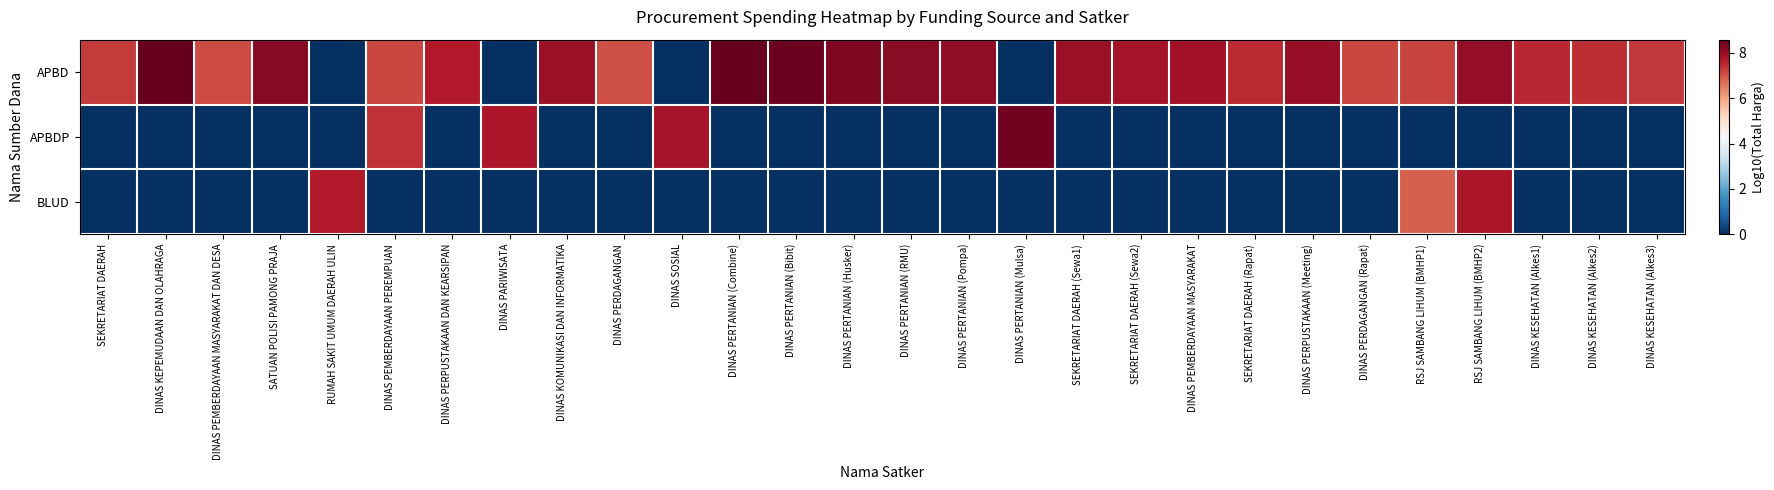

What is the maximum value shown in the chart?

8.6